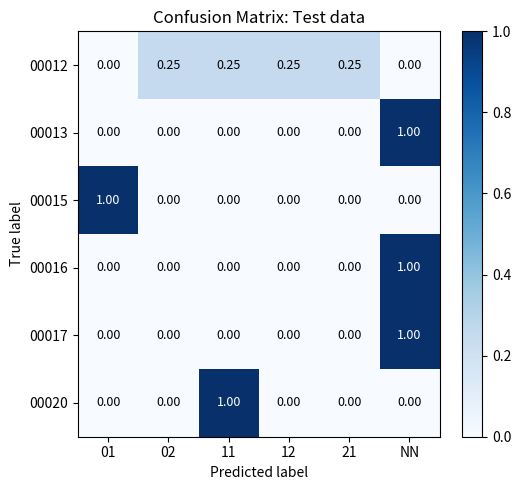

Is the value of 00012 at NN greater than the value of 00020 at 11?

No